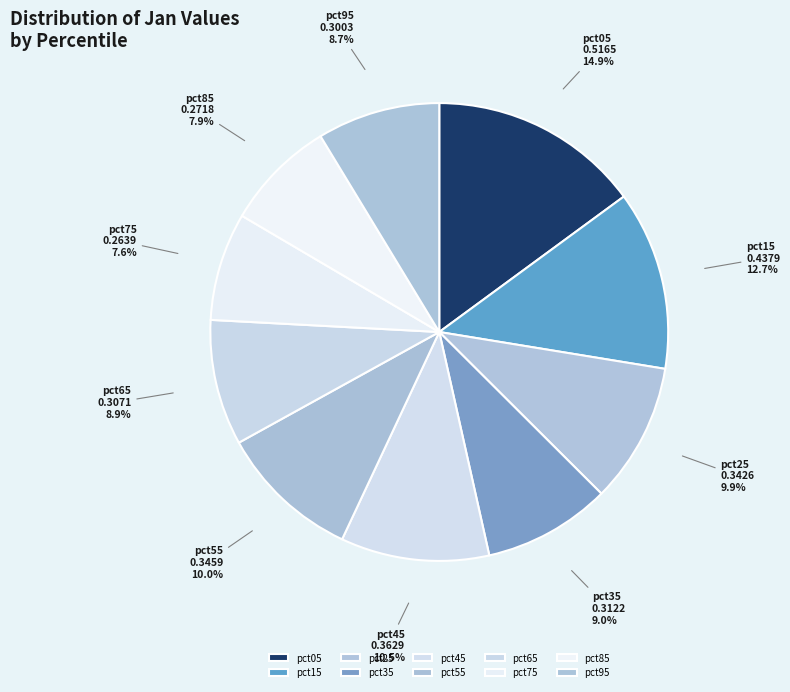

To the nearest percent, what is the combined percentage of pct25 and pct05?

25%